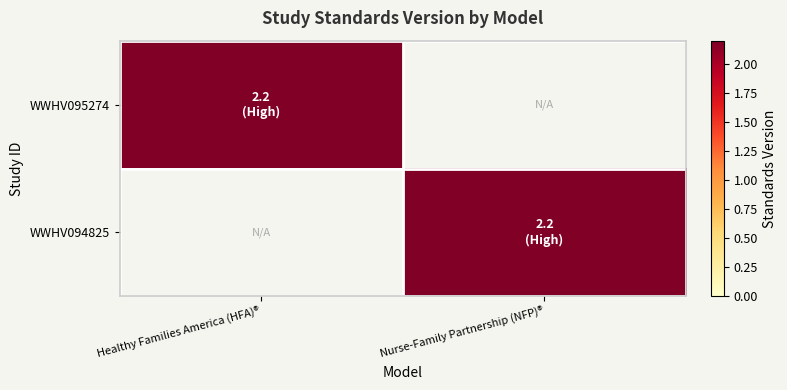

Which series has the largest range (max minus min)?

WWHV095274